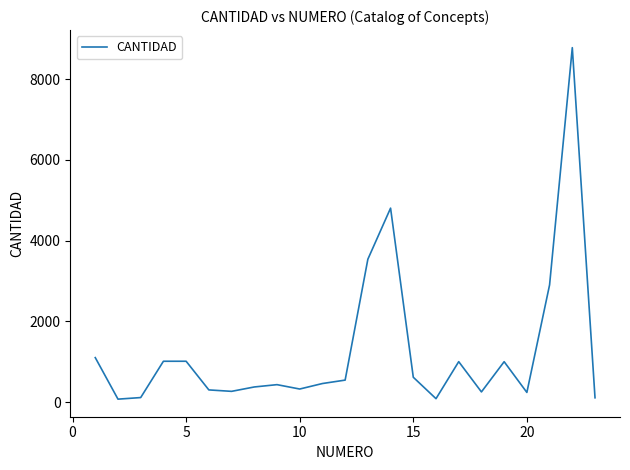

What is the difference between the maximum and minimum values?

8711.9